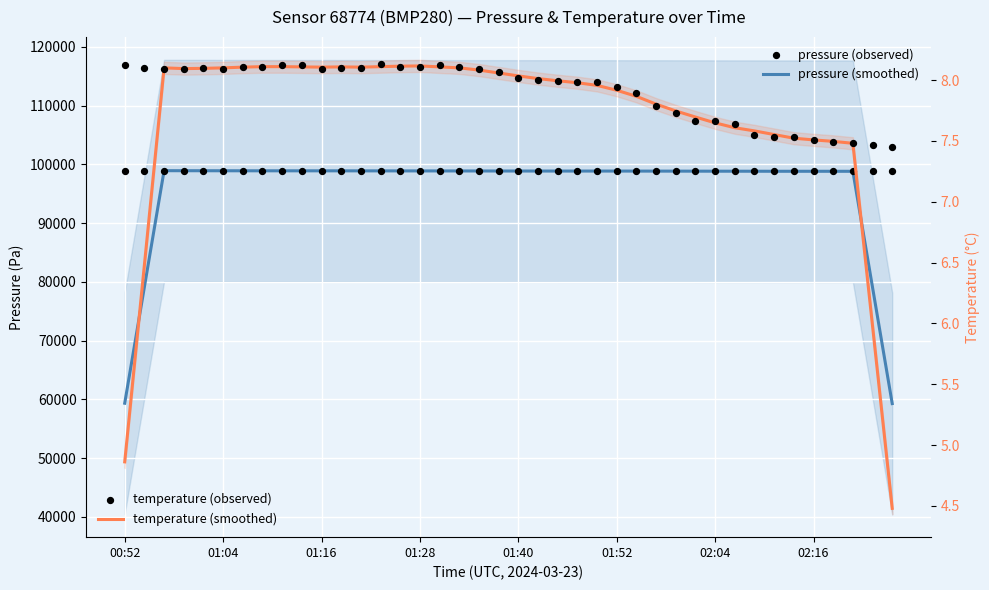

Which series has the largest total across all categories?

pressure (observed)